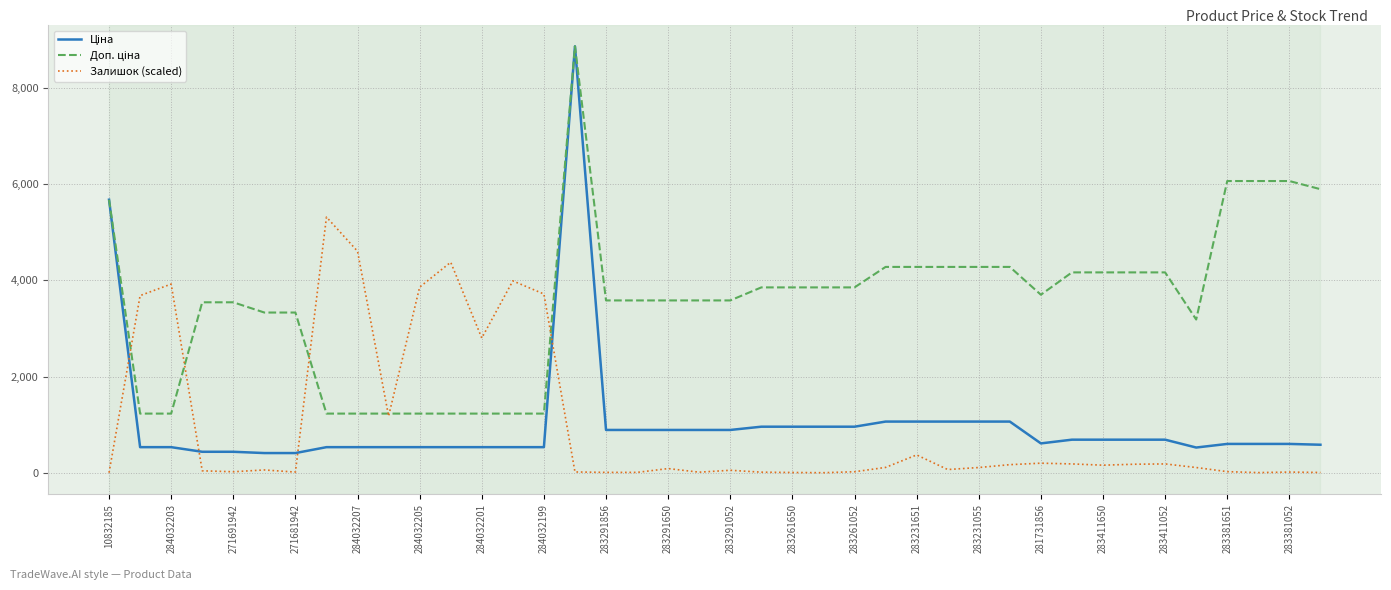

What is the maximum value for Залишок (scaled)?

5314.0